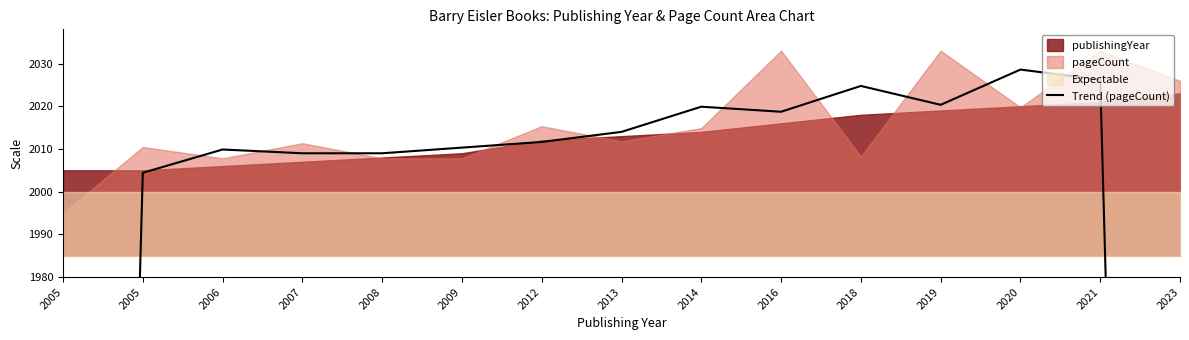

The chart shows a value of 3240.9 at 2013. True or false?

False